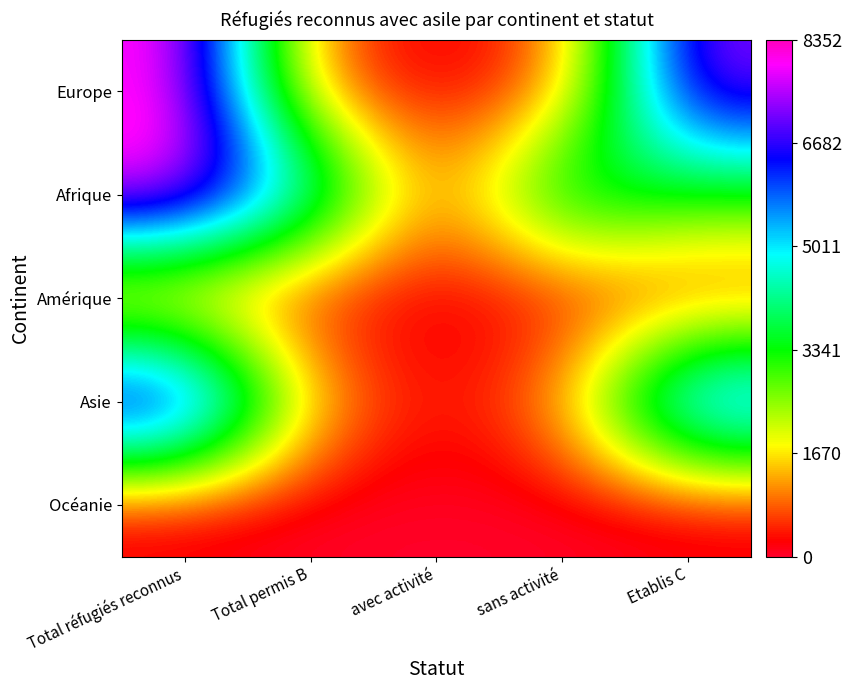

At which category is the sum across all series the highest?

Total réfugiés reconnus